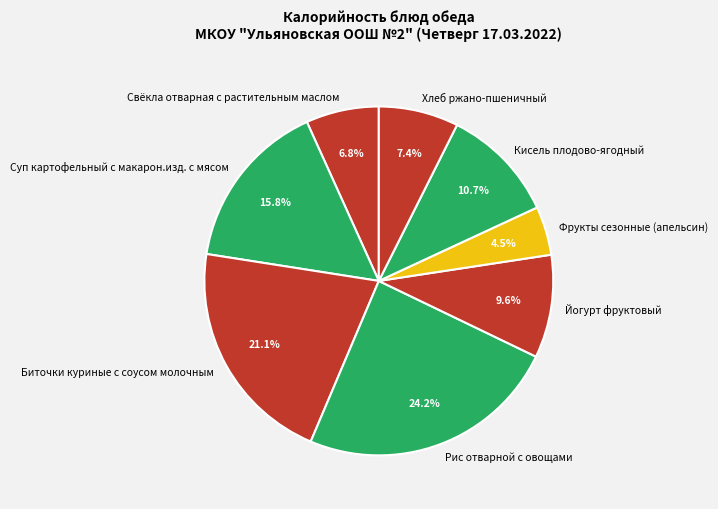

What is the largest slice in the pie chart?

Рис отварной с овощами